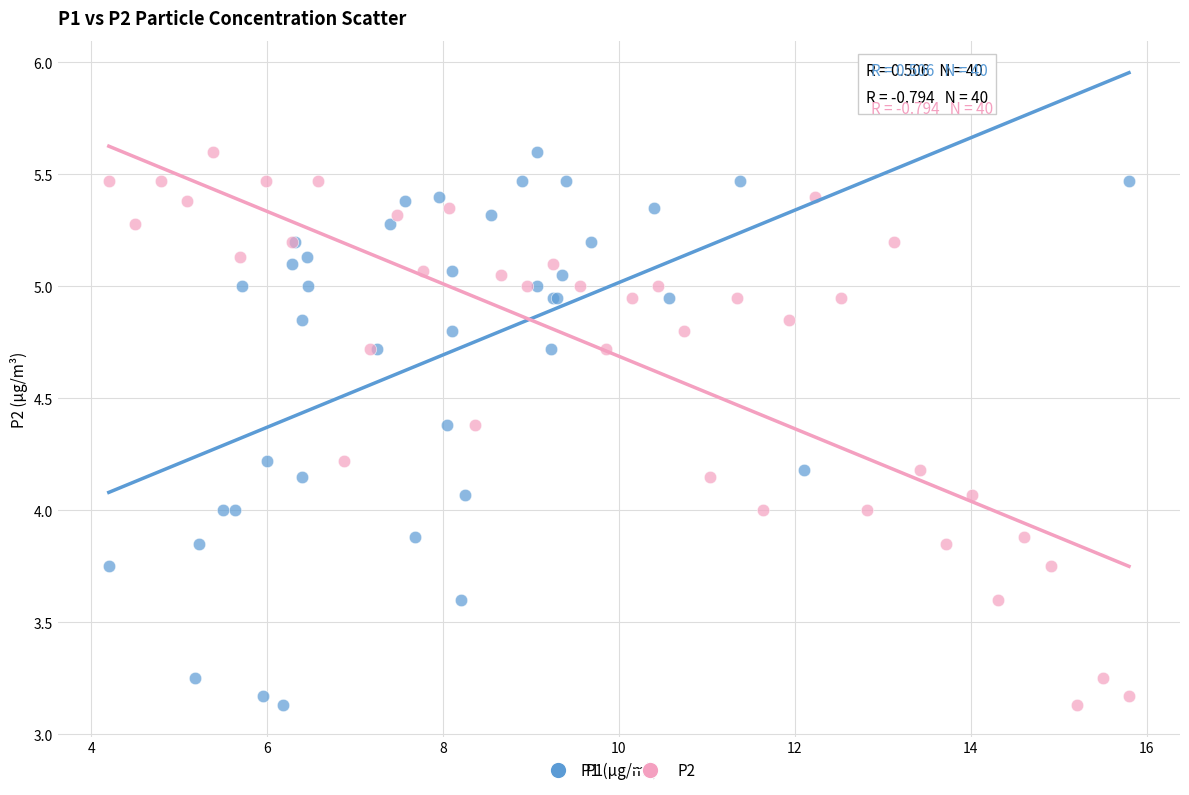

What are all the series names shown in the legend?

P1, P2